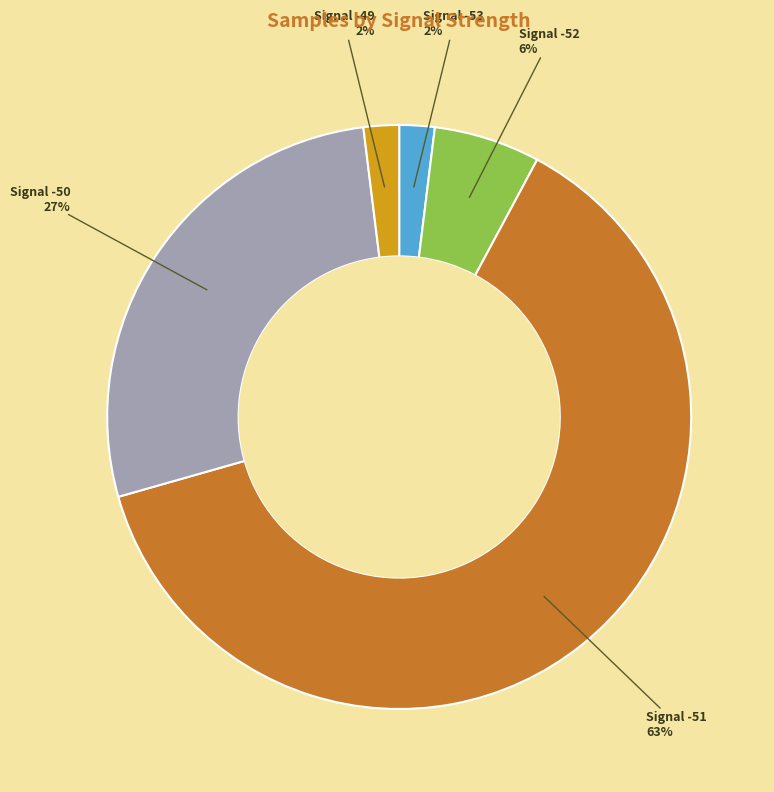

Does any single category account for the majority?

Yes